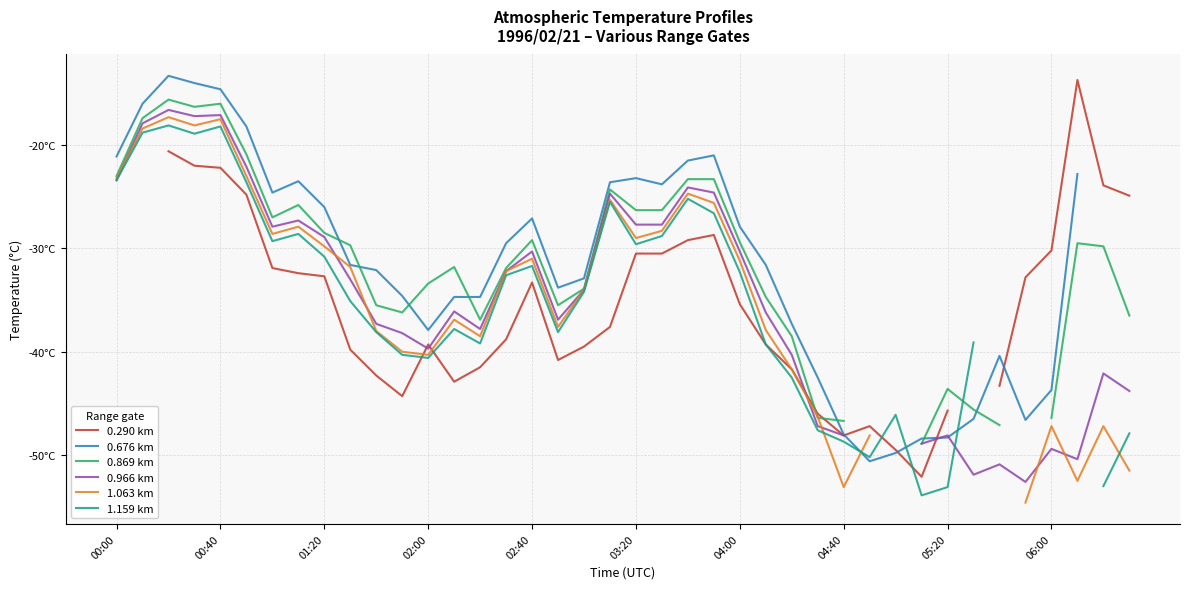

Where is the first local minimum for 0.869 km?

02:00